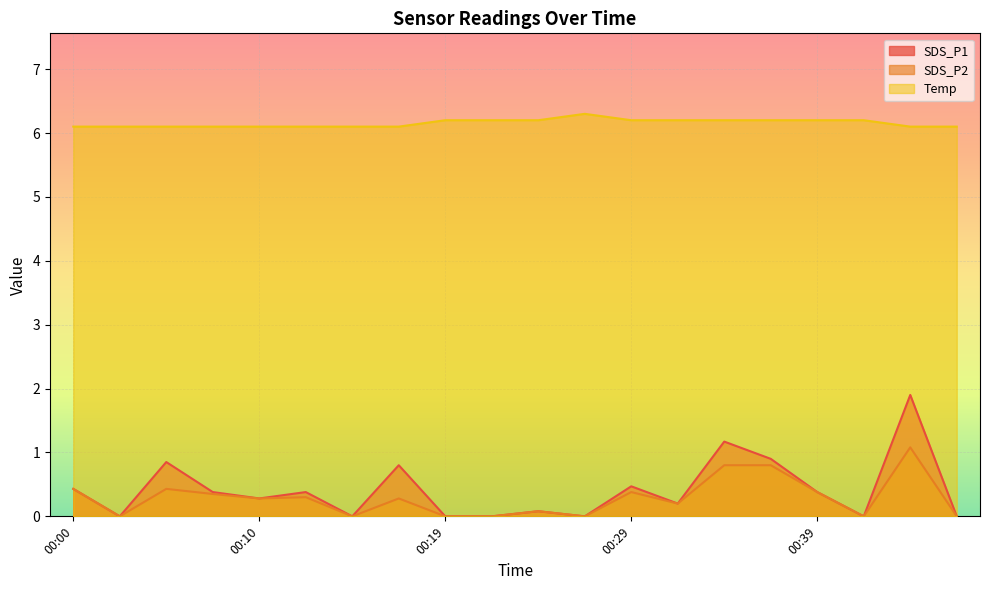

List the series in order of their peak value, highest first.

Temp, SDS_P1, SDS_P2